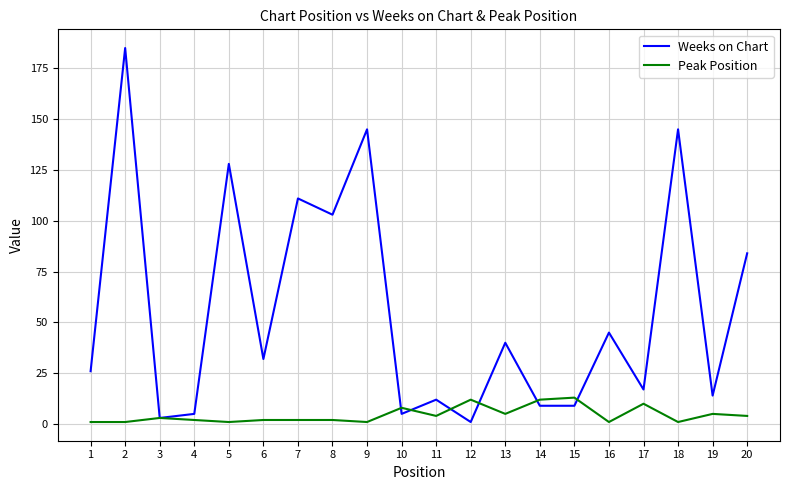

What is the total value across all series at 18?

146